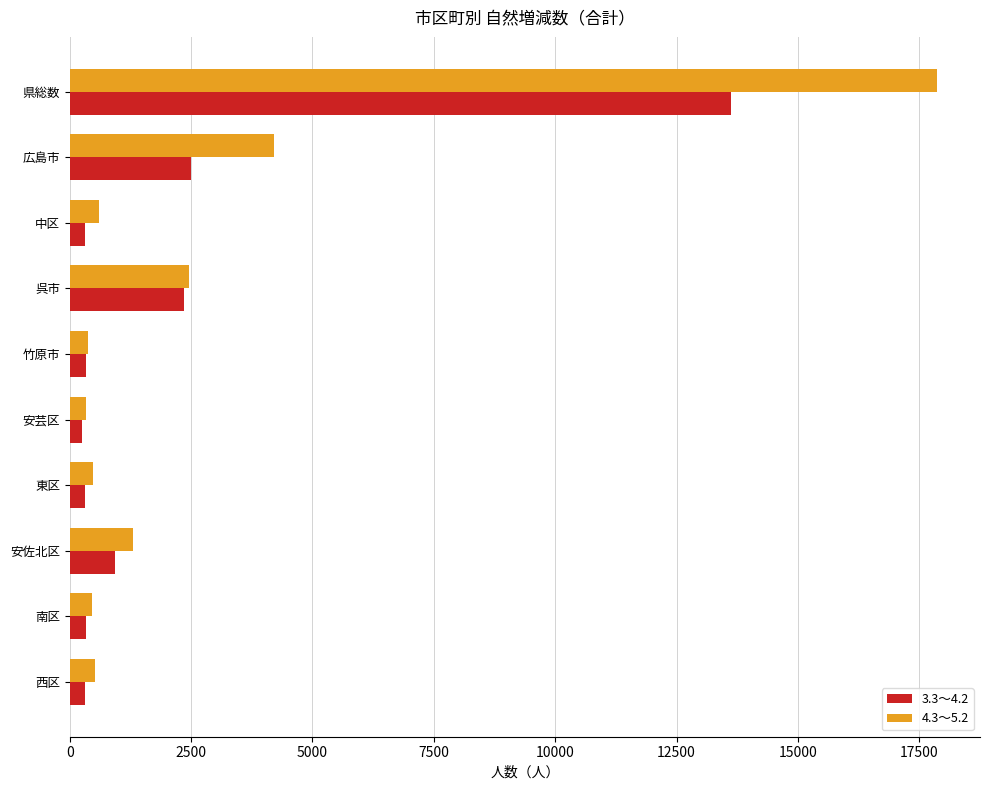

What is the sum of all 4.3～5.2 values?

28572